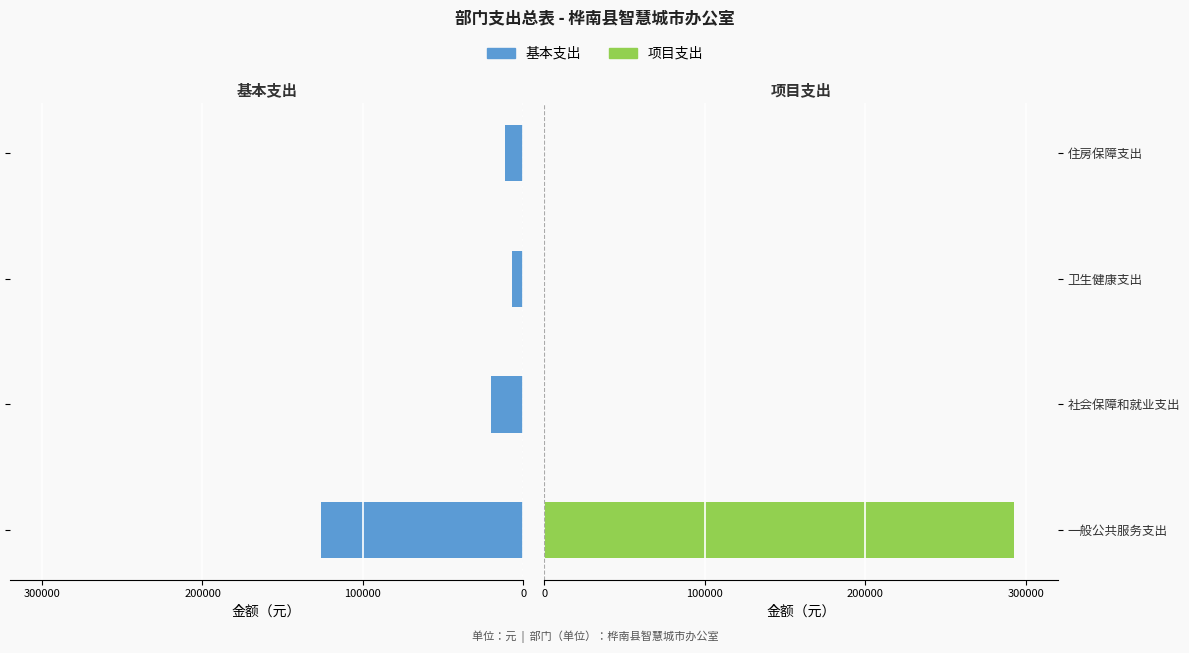

What is the maximum value shown in the chart?

293000.0